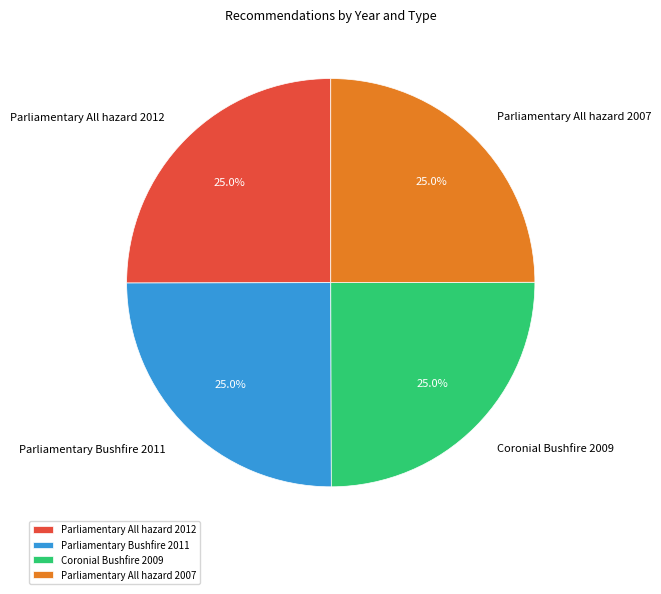

How many segments does this pie chart have?

4